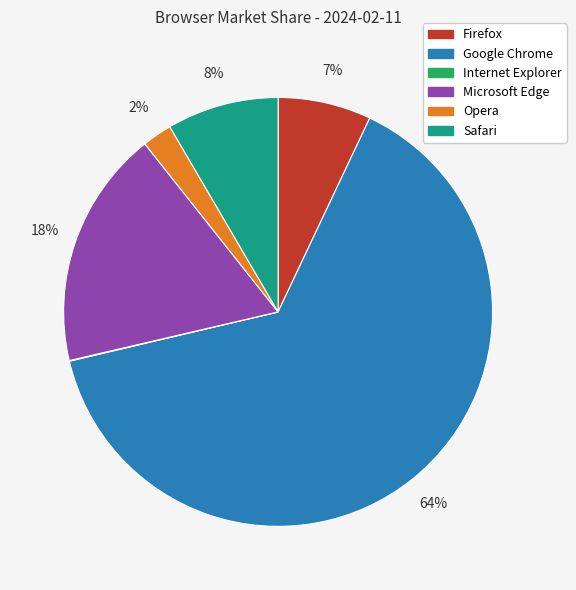

To the nearest percent, what is the average slice percentage?

17%